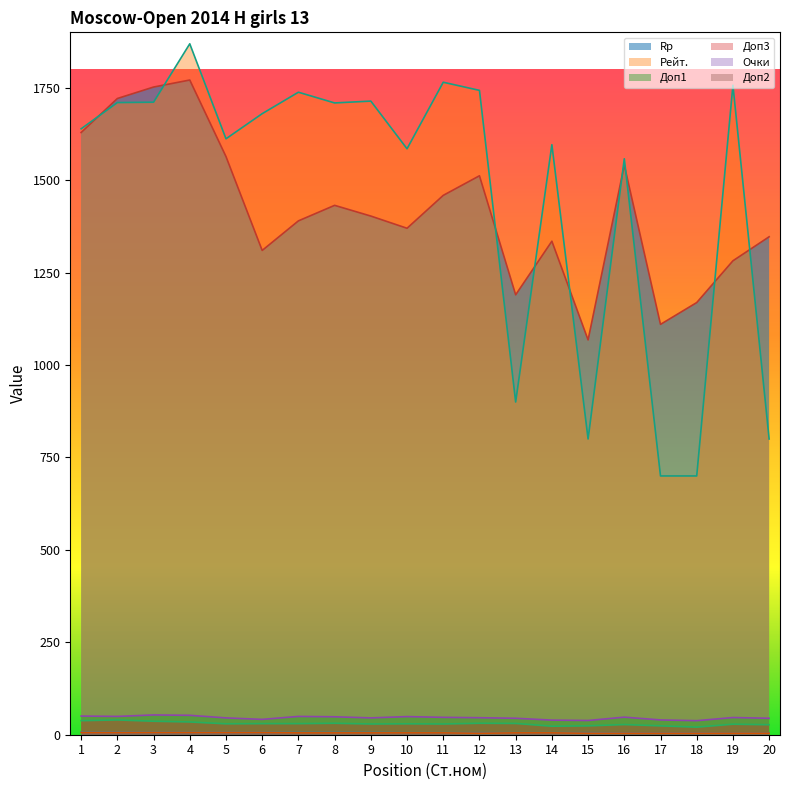

The value of Доп1 at 15 is 22.9. True or false?

False